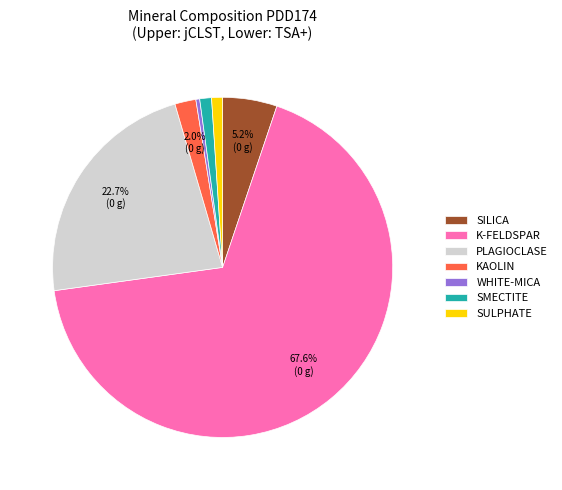

Which slice is the smallest?

WHITE-MICA